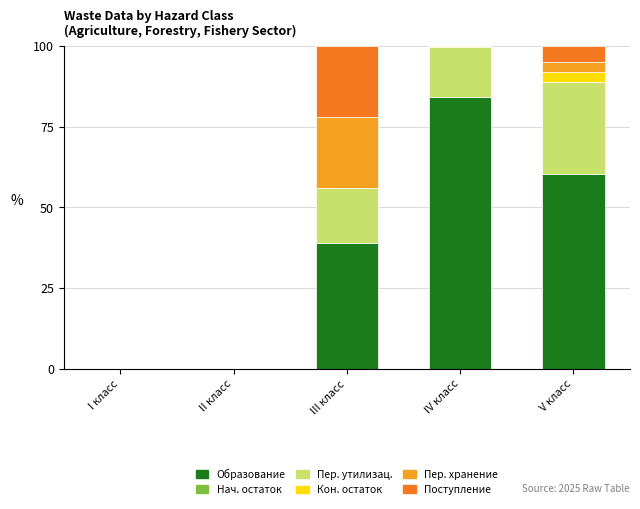

What is the total value across all series at III класс?

100.0